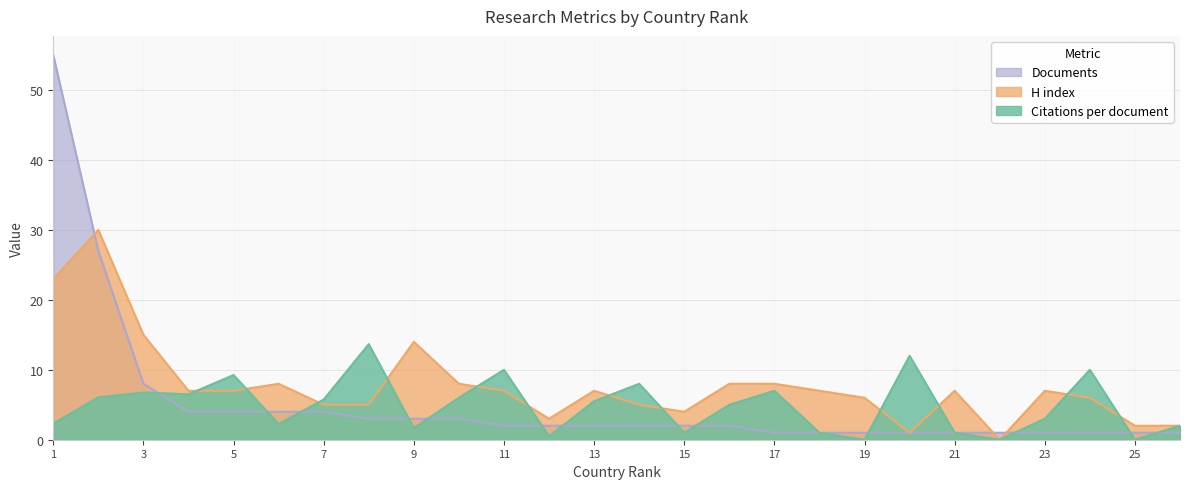

Which has a higher value, 2 or 4?

4